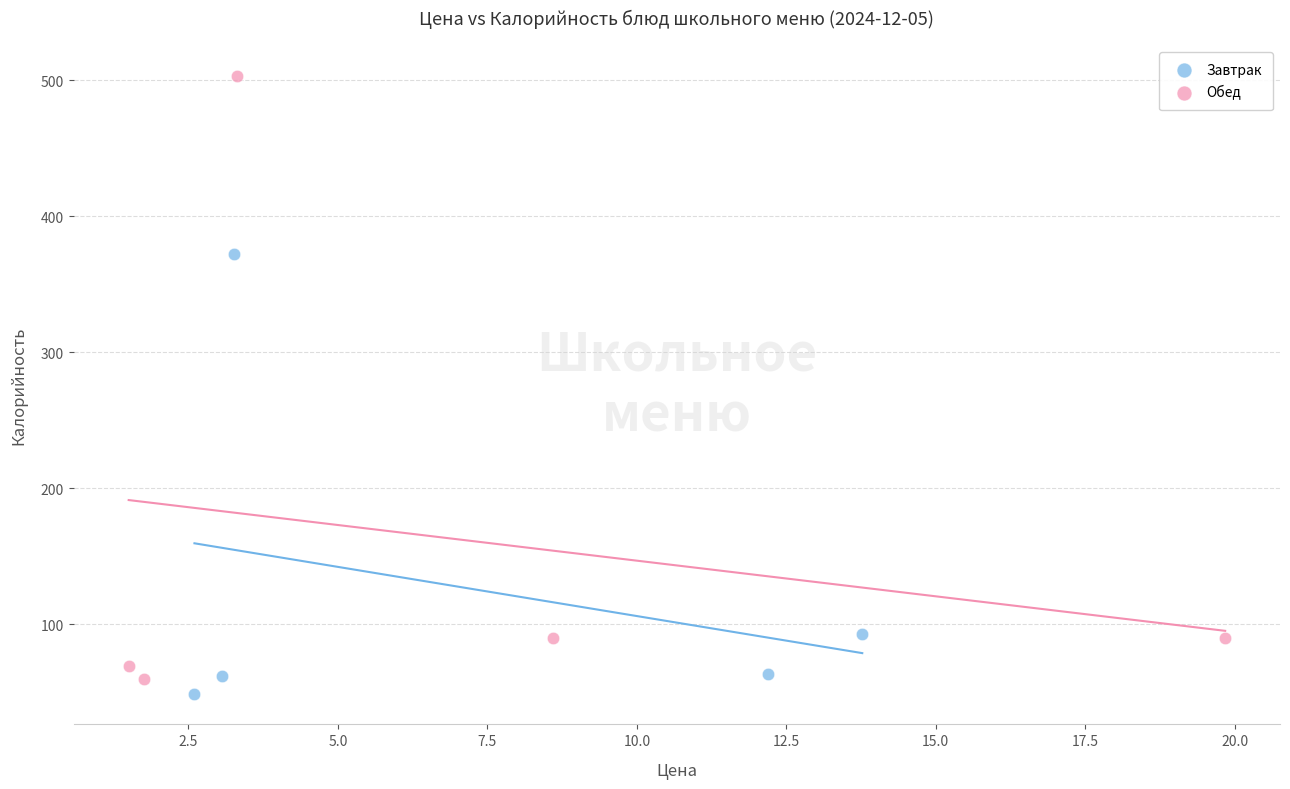

Which series has the widest spread of Y values?

Обед